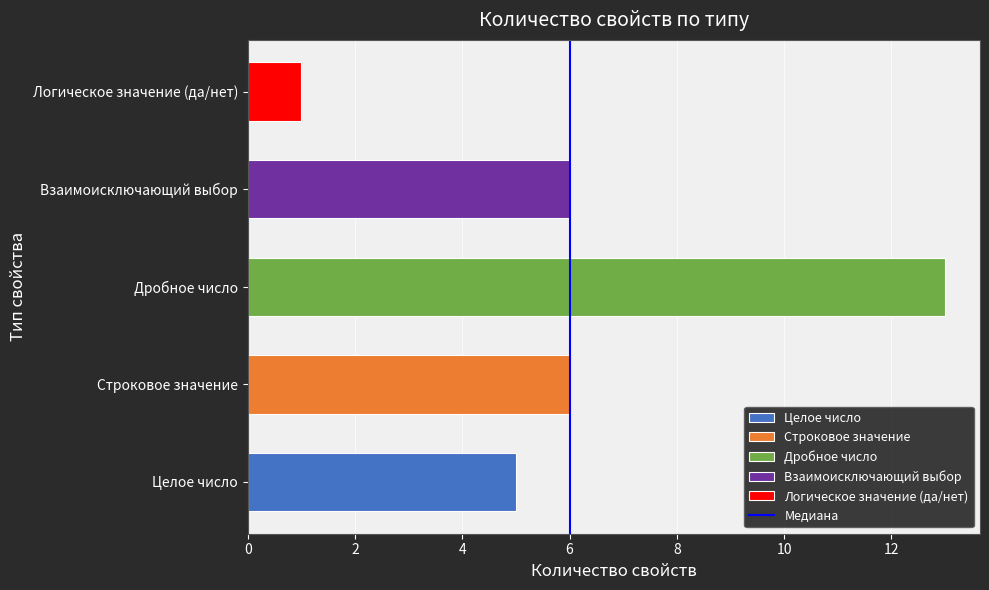

How many bars are there in total?

5